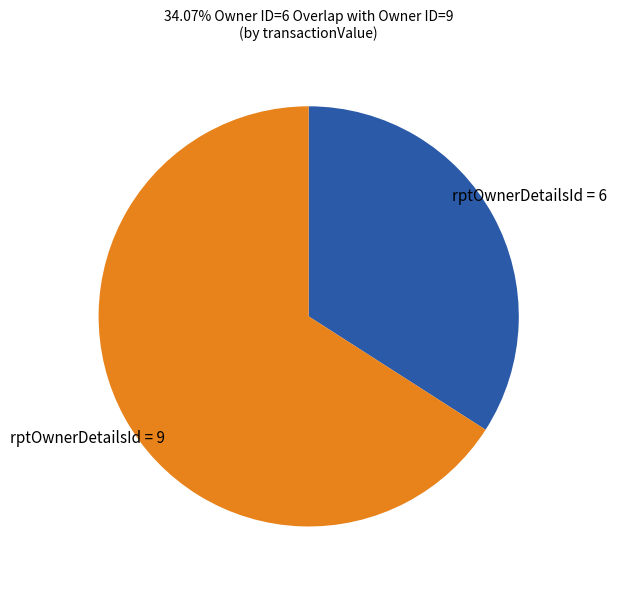

True or false: rptOwnerDetailsId = 6 accounts for 34% of the total.

True